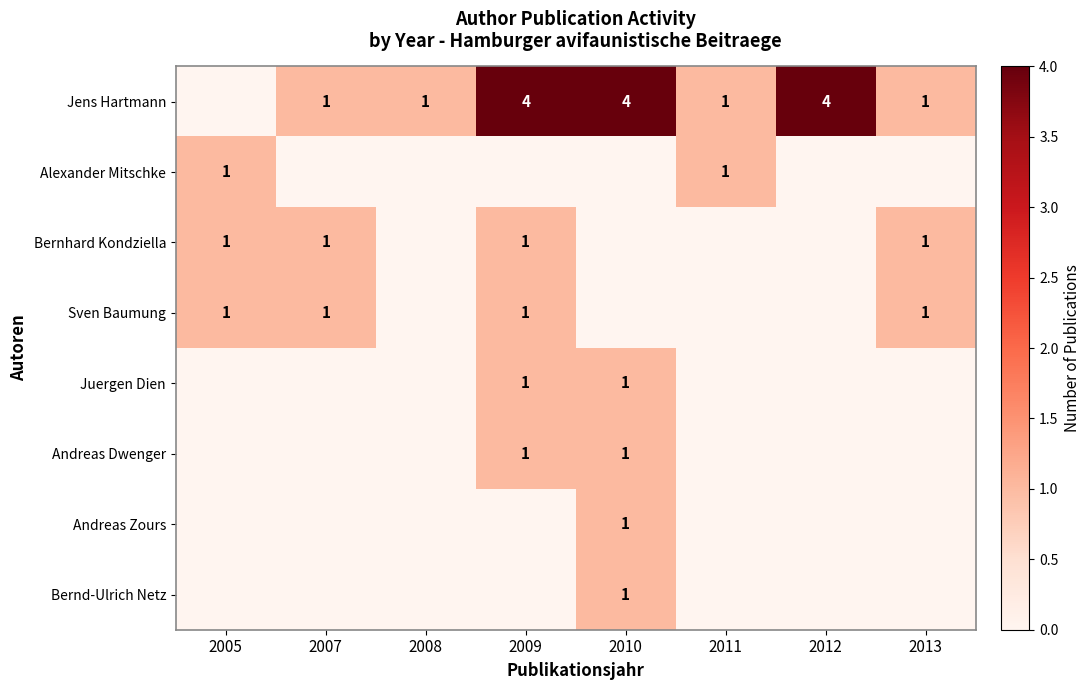

The value of Jens Hartmann at 2012 is 2. True or false?

False